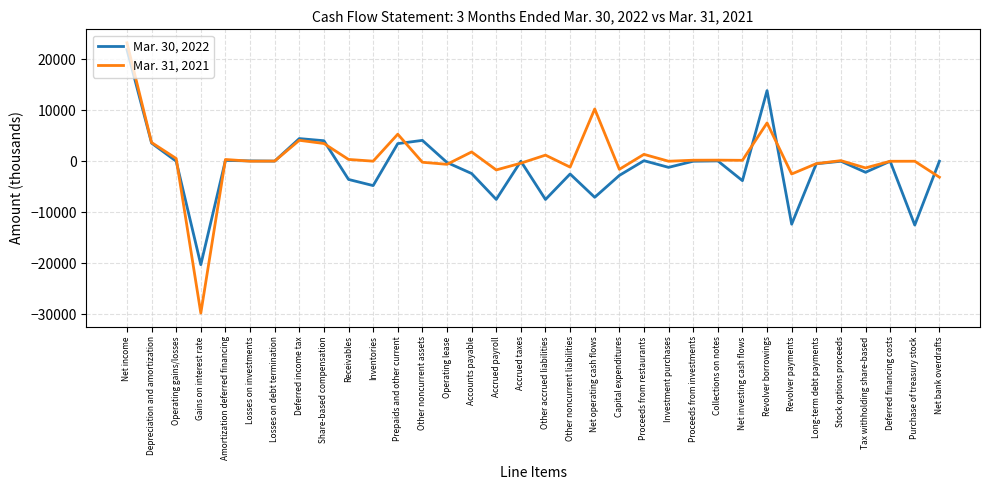

Which series has the largest range (max minus min)?

Mar. 31, 2021